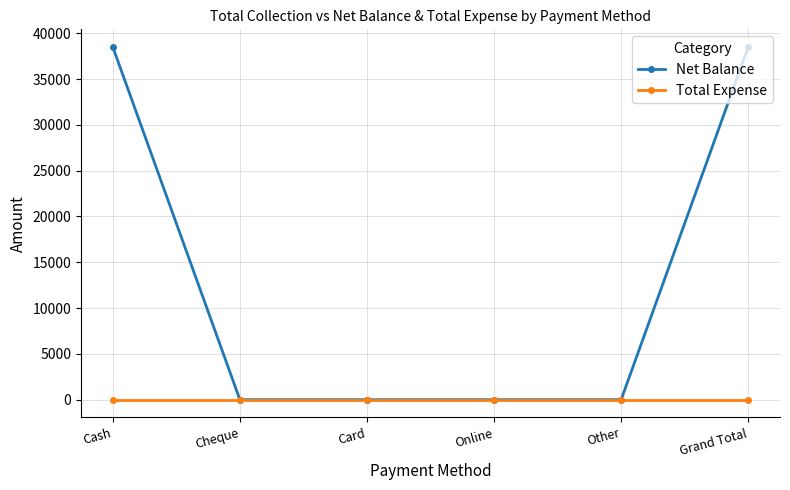

The value of Net Balance at Cash is 52295. True or false?

False